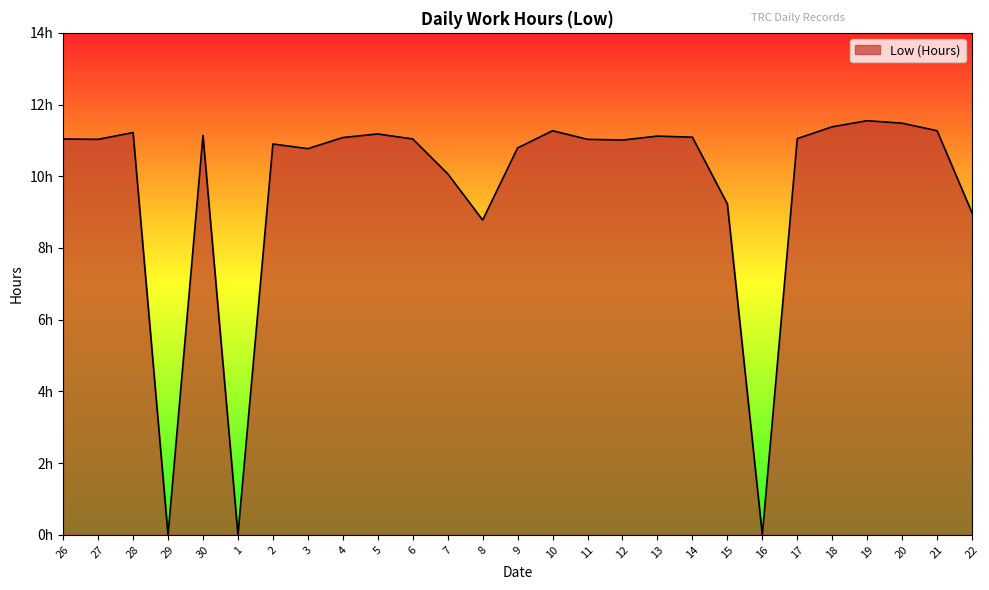

True or false: the data has more than 0 interior local peaks.

True